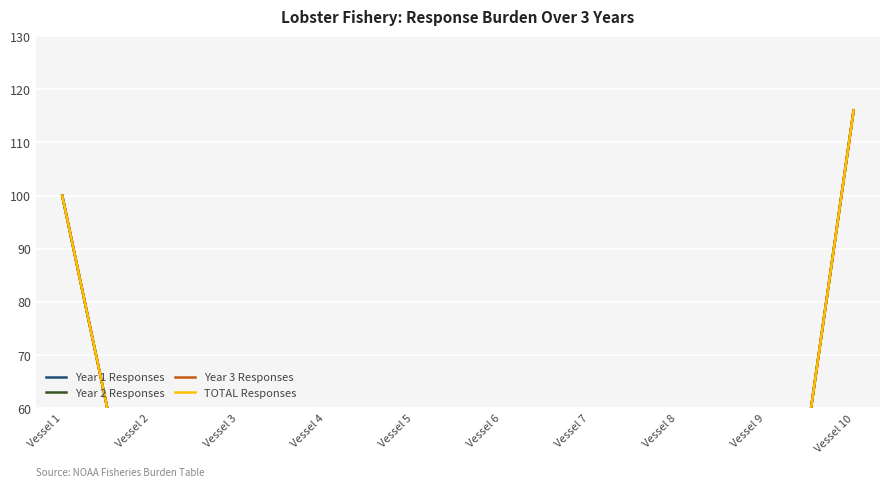

True or false: Year 3 Responses has a value of 1.1 at Vessel 7.

False